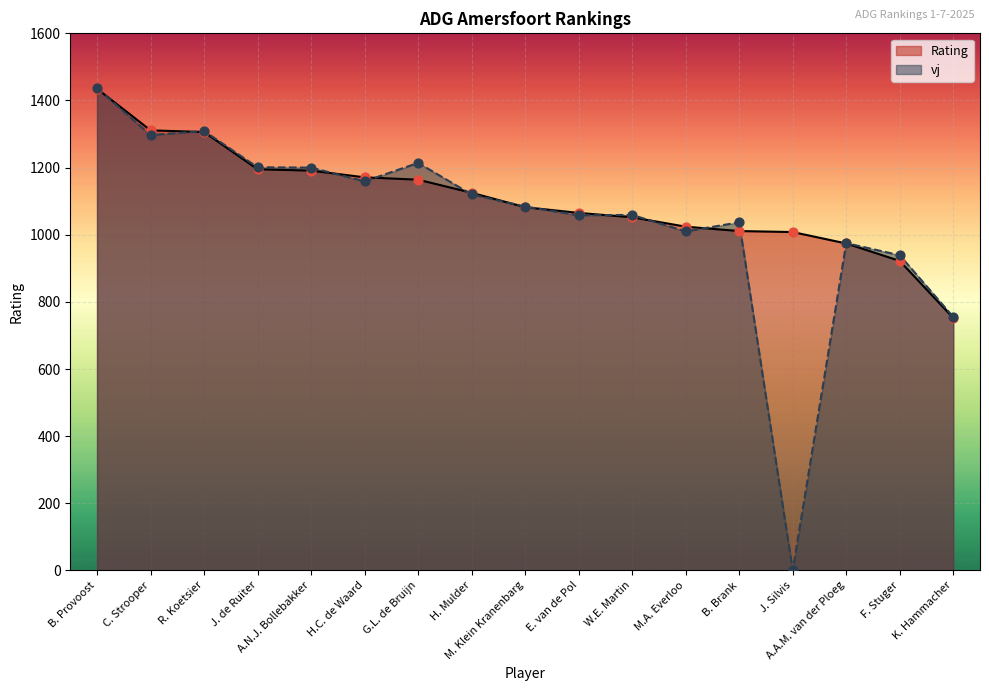

What is the total value across all series at W.E. Martin?

2111